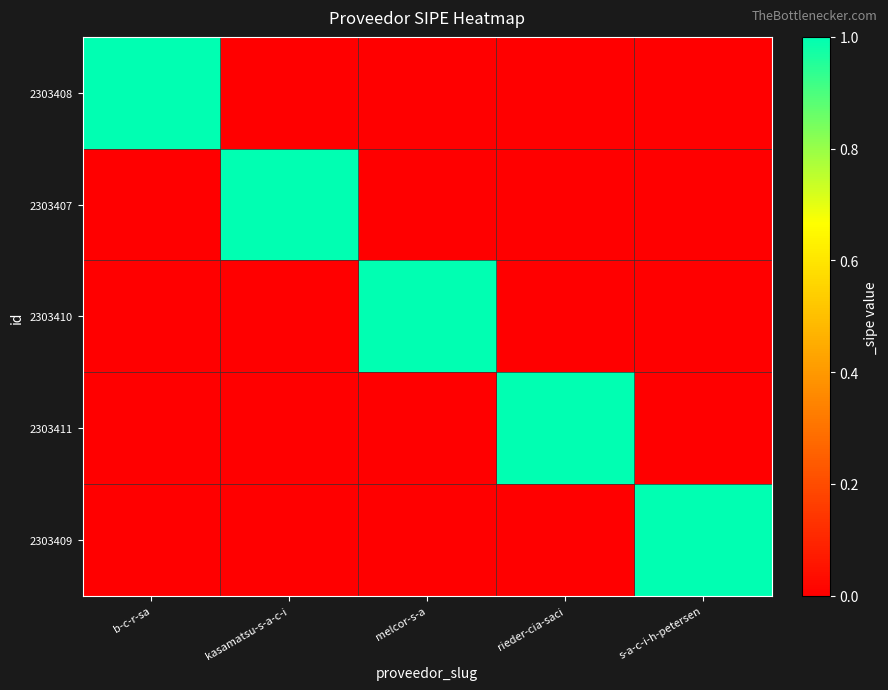

Reading left to right, extract all data points from this chart.

2303408: b-c-r-sa=1	kasamatsu-s-a-c-i=0	melcor-s-a=0	rieder-cia-saci=0	s-a-c-i-h-petersen=0
2303407: b-c-r-sa=0	kasamatsu-s-a-c-i=1	melcor-s-a=0	rieder-cia-saci=0	s-a-c-i-h-petersen=0
2303410: b-c-r-sa=0	kasamatsu-s-a-c-i=0	melcor-s-a=1	rieder-cia-saci=0	s-a-c-i-h-petersen=0
2303411: b-c-r-sa=0	kasamatsu-s-a-c-i=0	melcor-s-a=0	rieder-cia-saci=1	s-a-c-i-h-petersen=0
2303409: b-c-r-sa=0	kasamatsu-s-a-c-i=0	melcor-s-a=0	rieder-cia-saci=0	s-a-c-i-h-petersen=1